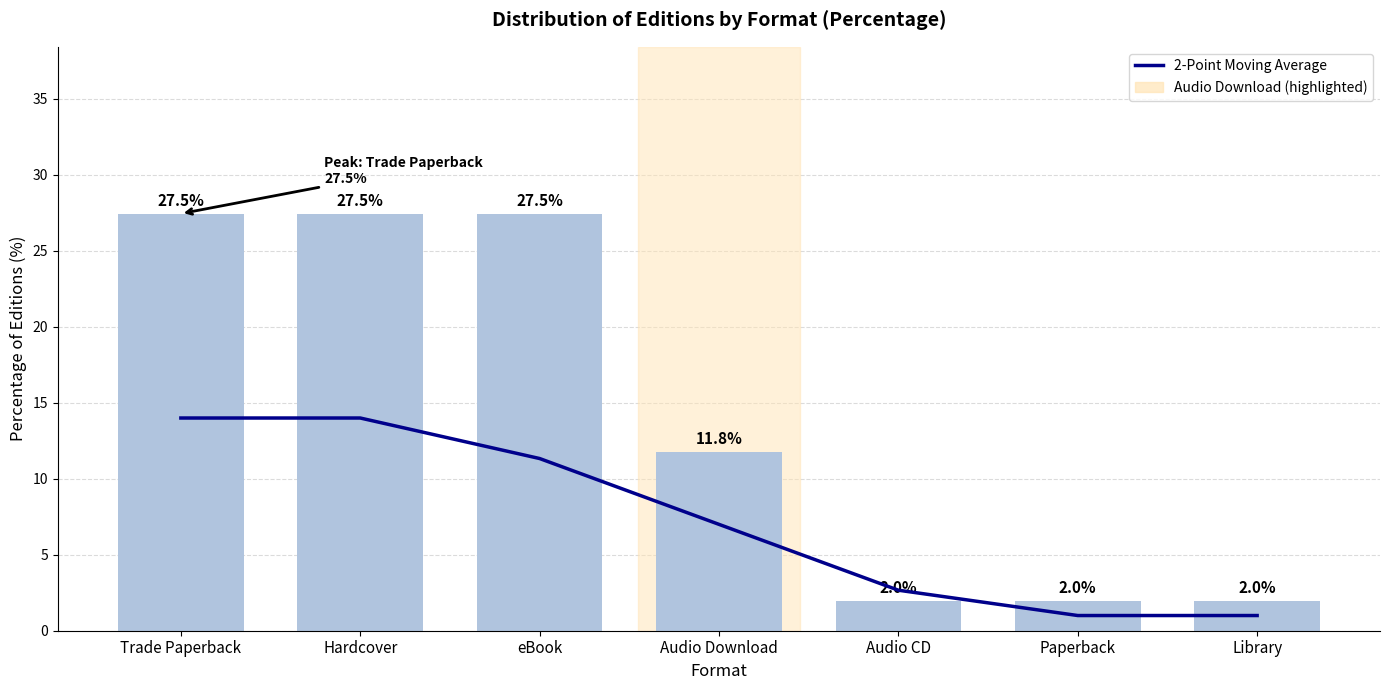

Reading right to left, what are all the values shown in this chart?

2-Point Moving Average: 1.0	1.0	2.7	7.0	11.3	14.0	14.0
Count: 2.0	2.0	2.0	11.8	27.5	27.5	27.5